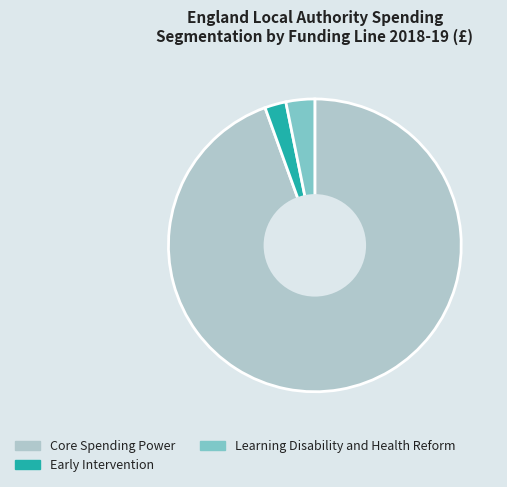

Which slice represents more than half of the pie?

Core Spending Power